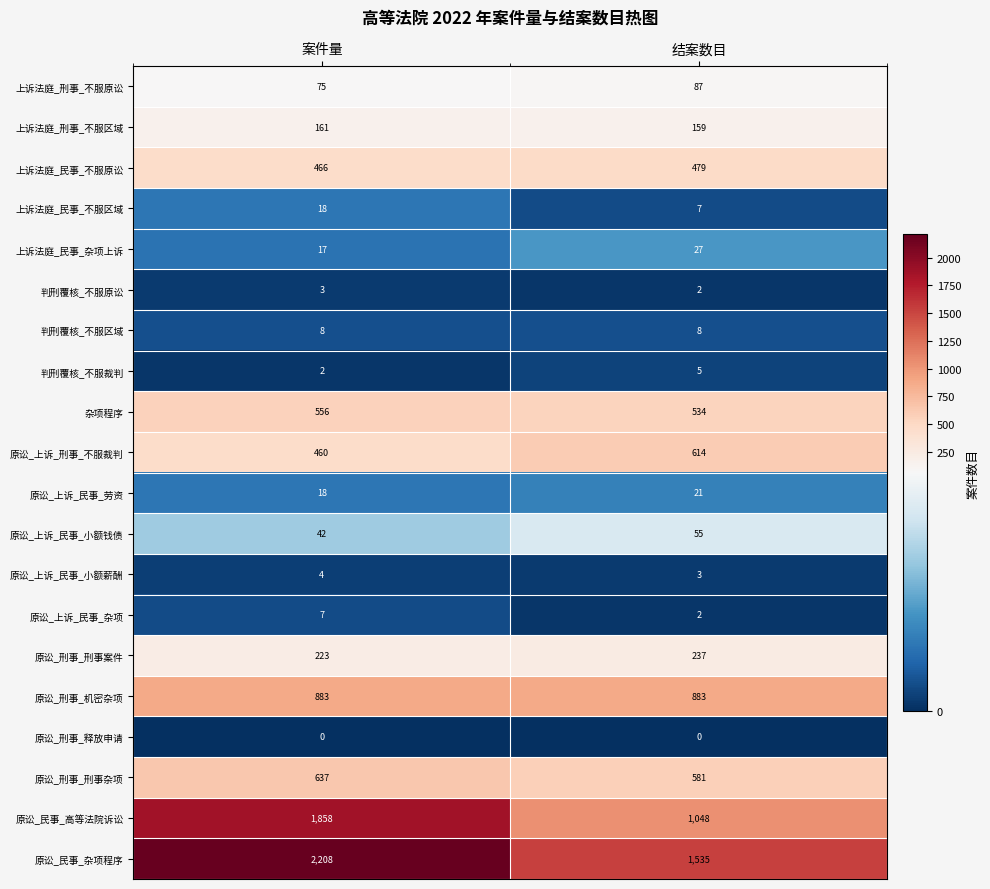

Which series has the largest range (max minus min)?

原讼_民事_高等法院诉讼